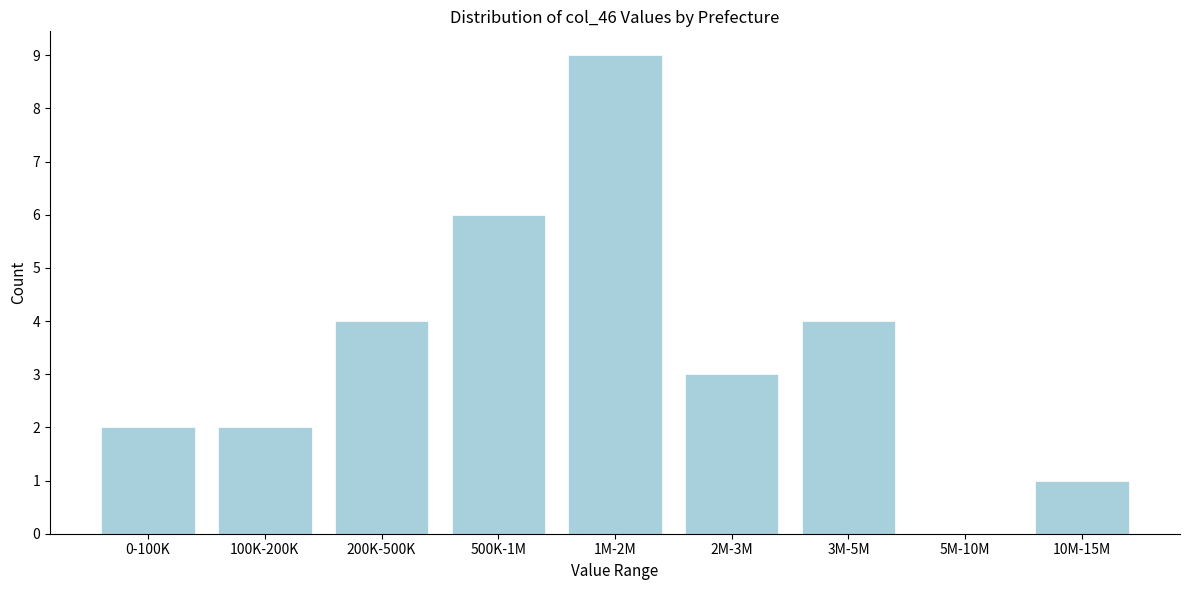

Reading right to left, what are all the values shown in this chart?

10M-15M=1	5M-10M=0	3M-5M=4	2M-3M=3	1M-2M=9	500K-1M=6	200K-500K=4	100K-200K=2	0-100K=2